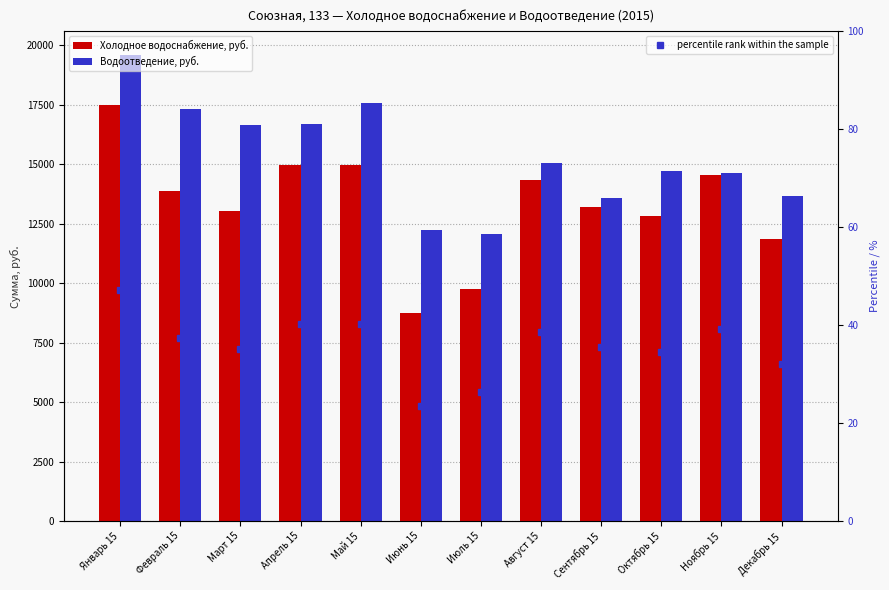

True or false: Холодное водоснабжение, руб. has a value of 15579.5 at Июль 15.

False